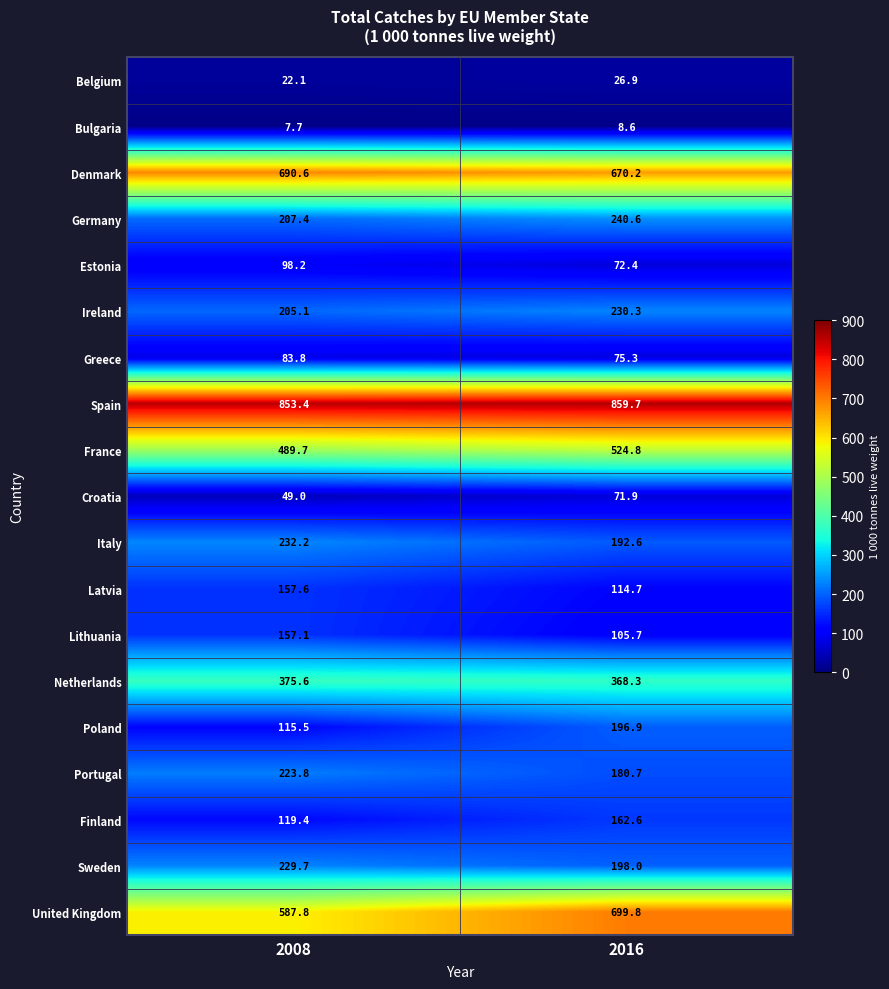

What is the sum of all Lithuania values?

262.8